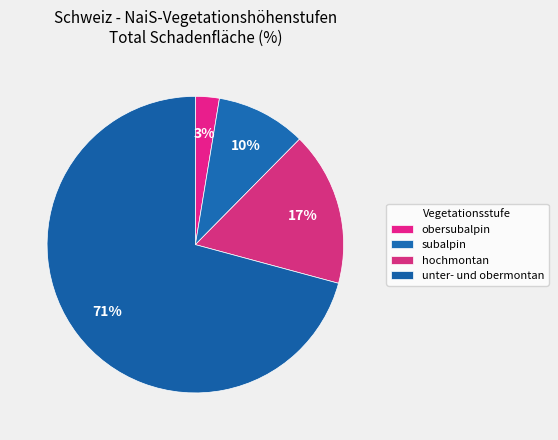

Count the number of slices in the pie.

4